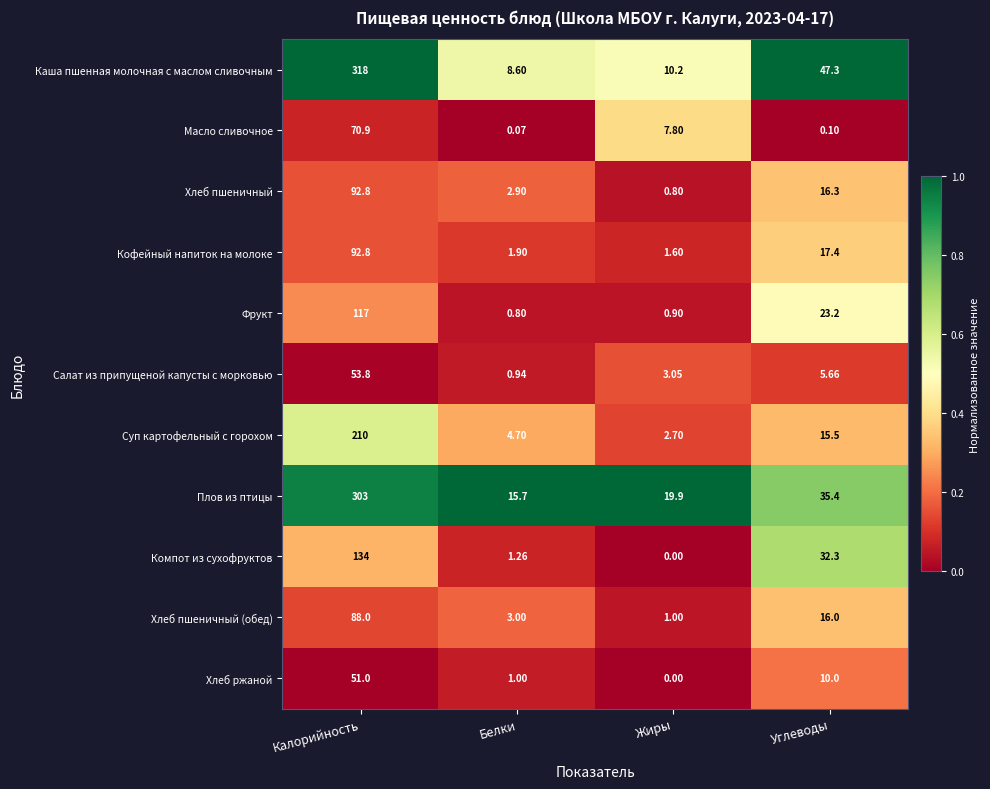

At which label is Фрукт closest to 58?

Углеводы